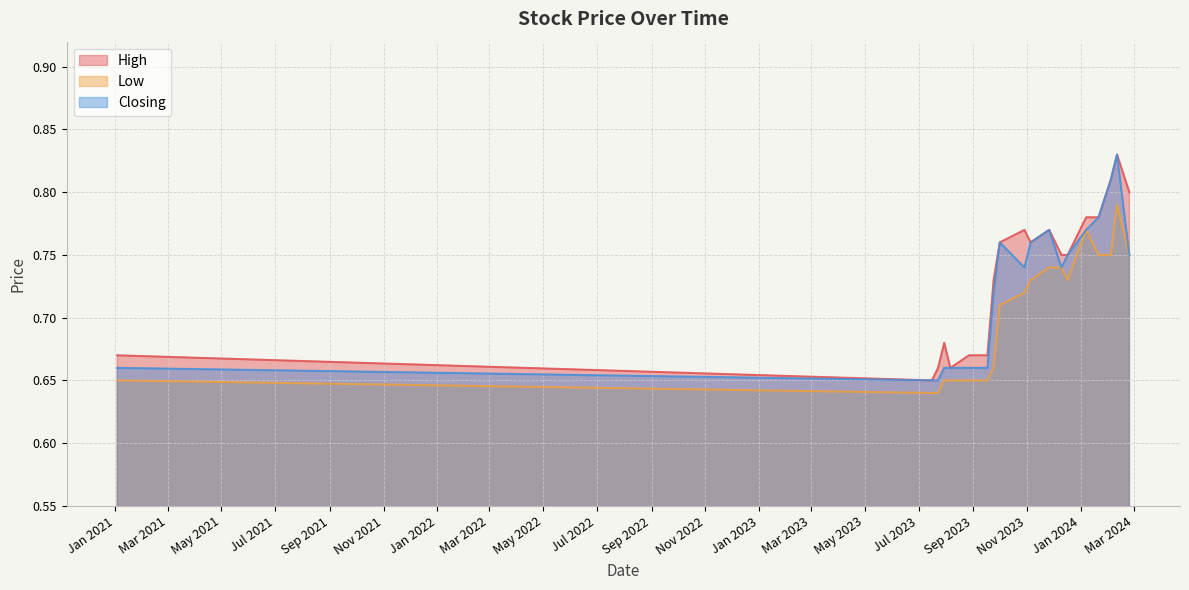

What is the label of the 6th point from the left?

23/07/2023